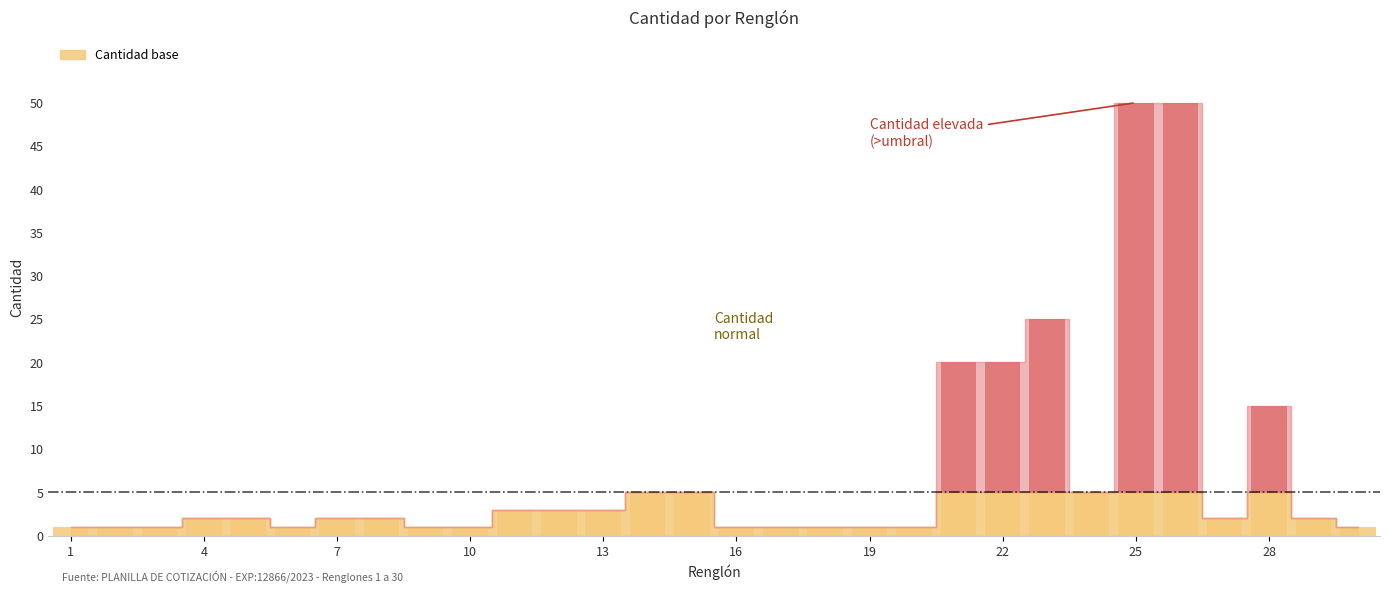

Rank the categories by value from highest to lowest.

25, 26, 23, 21, 22, 28, 14, 15, 24, 11, 12, 13, 4, 5, 7, 8, 27, 29, 1, 2, 3, 6, 9, 10, 16, 17, 18, 19, 20, 30